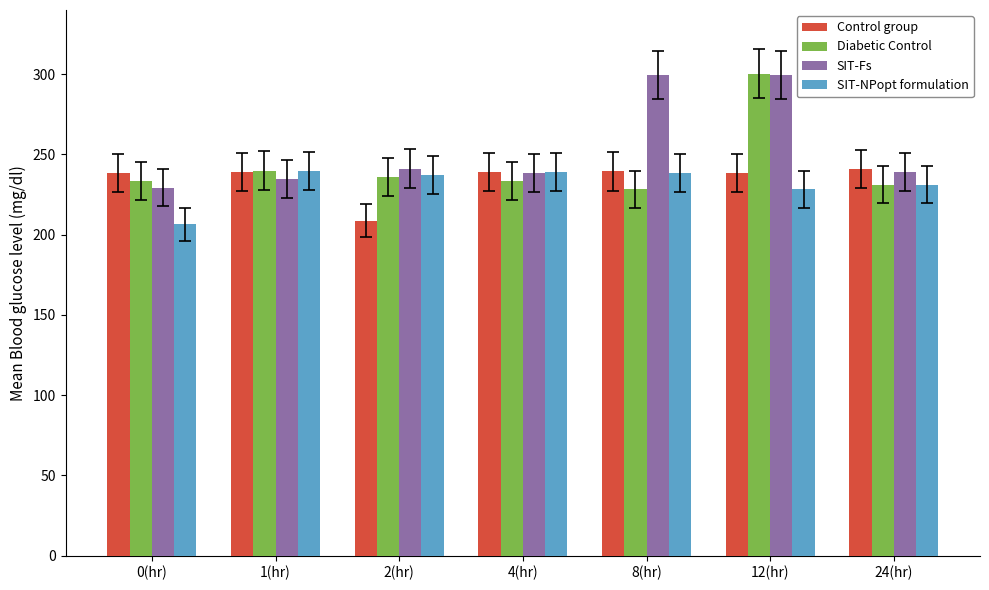

The SIT-Fs series shows 241.2 at 2(hr). True or false?

True